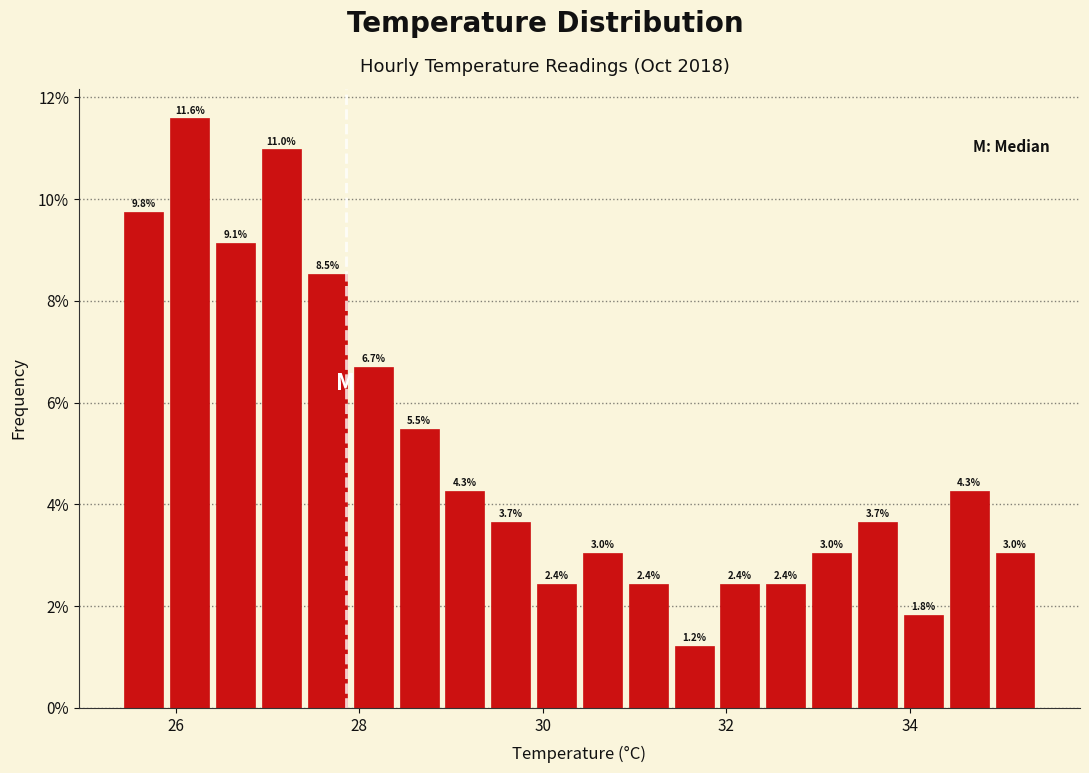

Read against the x-axis, roughly where is the centre of the tallest bar?

26.2